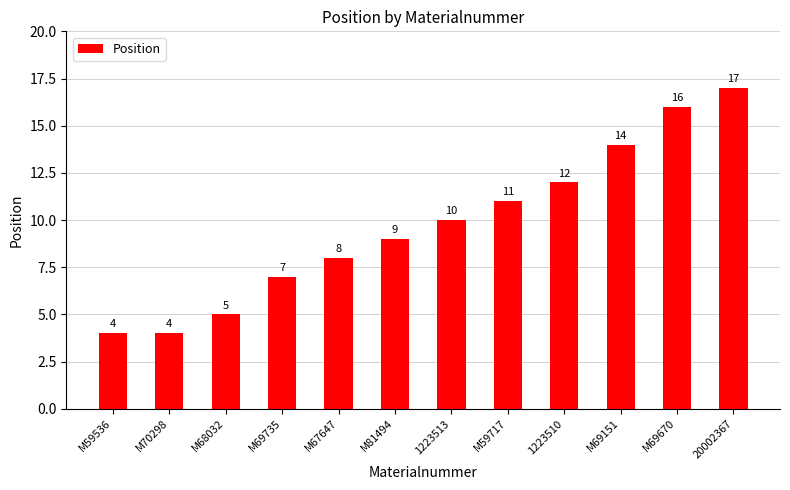

What is the change in value from M81494 to M69670?

+7